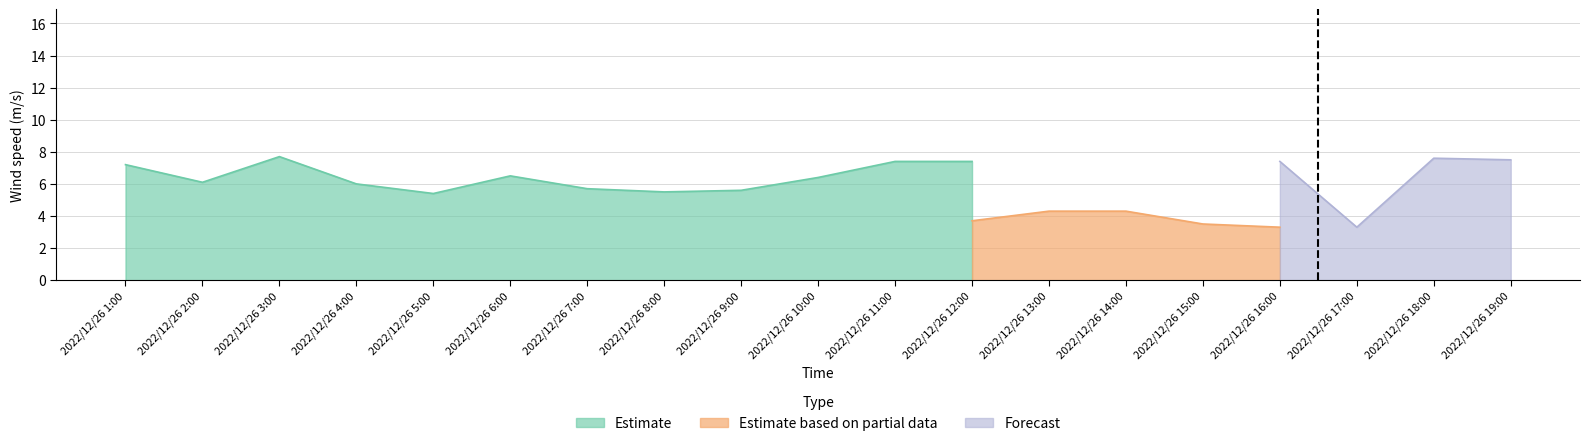

True or false: Forecast has more than 0 points higher than both neighbors.

True